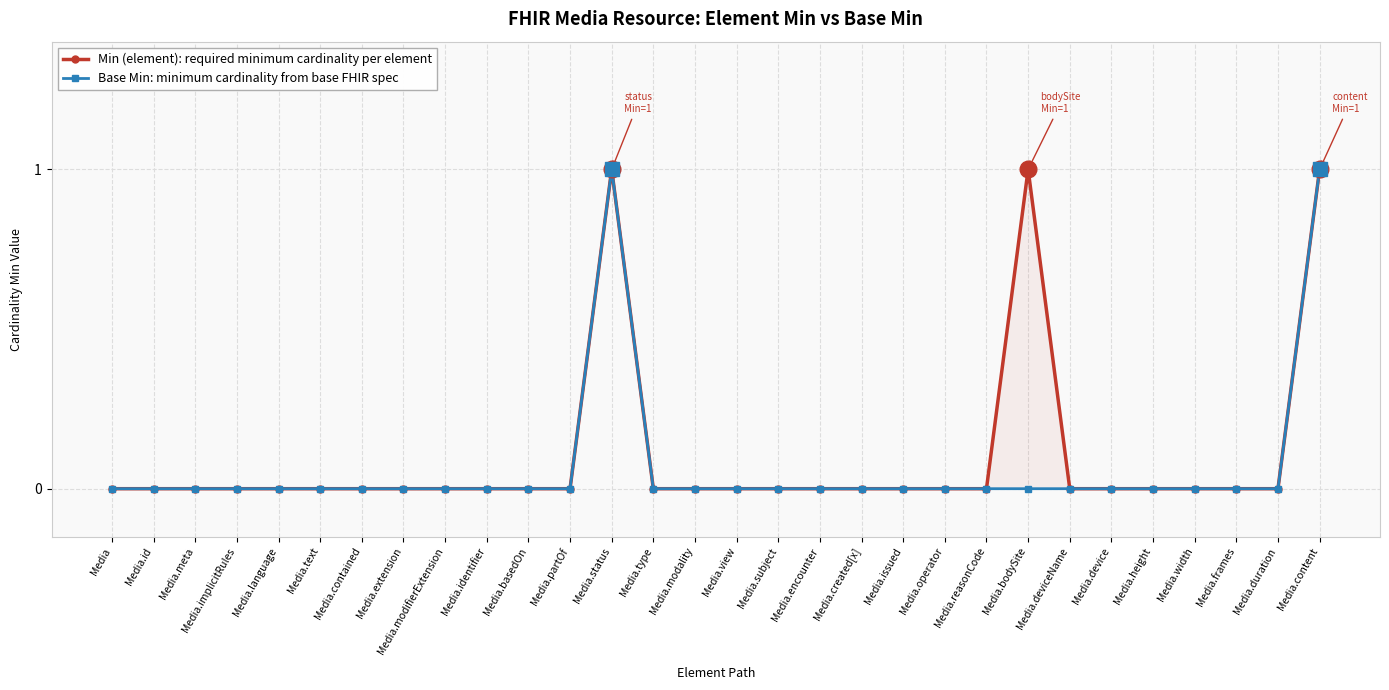

True or false: Min (element) and Base Min intersect in this chart.

False